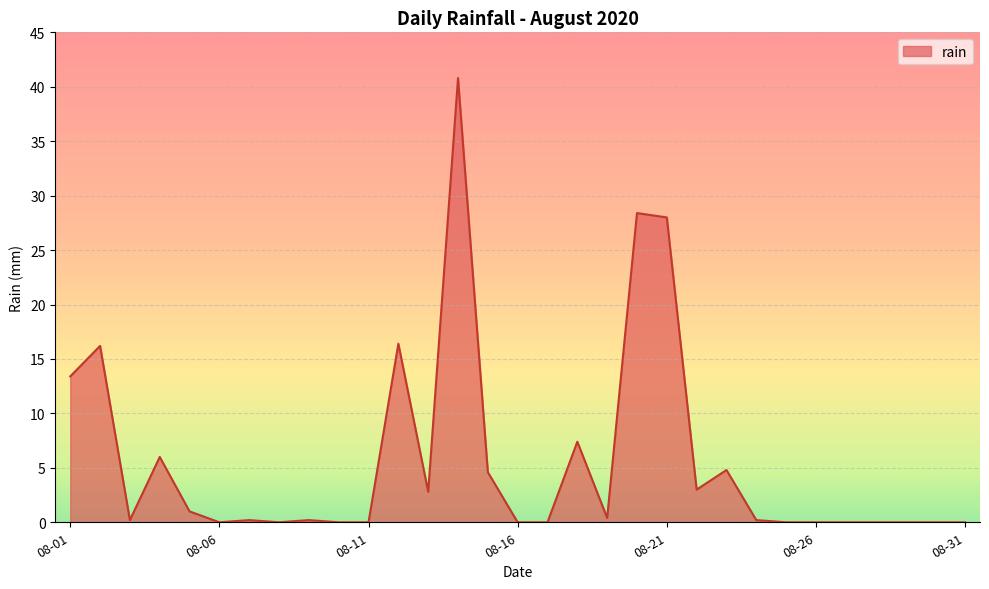

What is the maximum value shown in the chart?

40.8